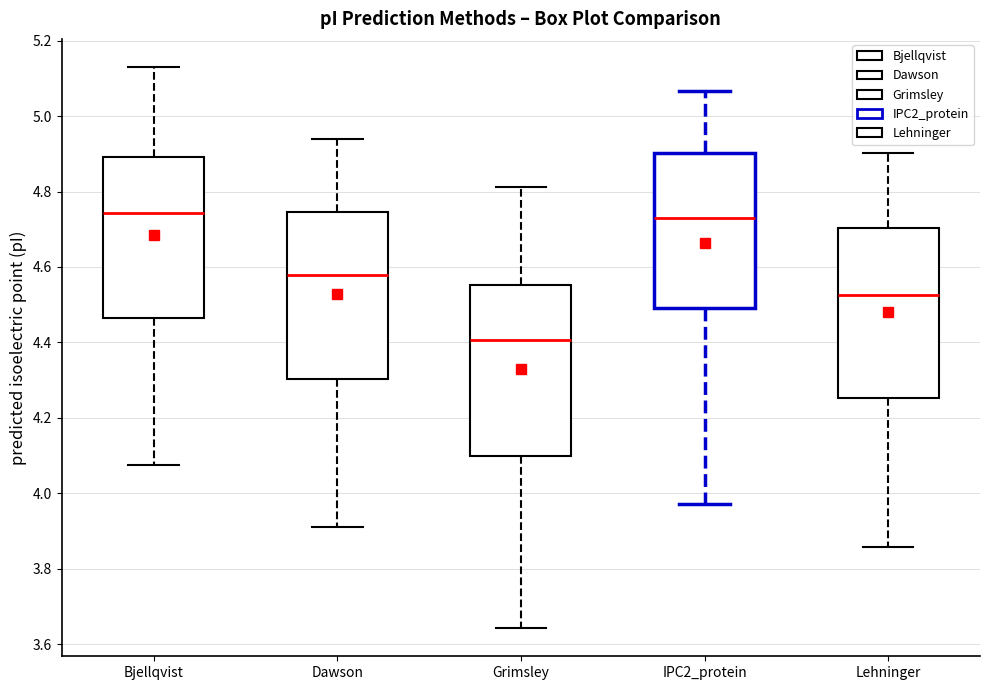

Reading left to right, read every box against the y-axis: the position of its median line, the range the box covers, and the ends of its whiskers. The values are not printed on the chart, so give them approximately, as read against the axis.

Bjellqvist: median 4.74, box 4.46 to 4.90, whiskers 4.08 to 5.14
Dawson: median 4.58, box 4.30 to 4.74, whiskers 3.92 to 4.94
Grimsley: median 4.40, box 4.10 to 4.56, whiskers 3.64 to 4.82
IPC2_protein: median 4.74, box 4.50 to 4.90, whiskers 3.98 to 5.06
Lehninger: median 4.52, box 4.26 to 4.70, whiskers 3.86 to 4.90